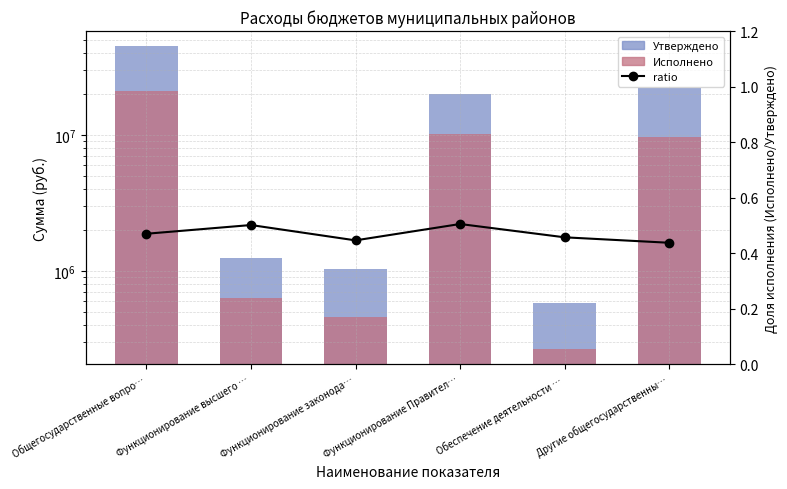

What is the approximate value of Утверждено at Функционирование законода…?

1030000.0